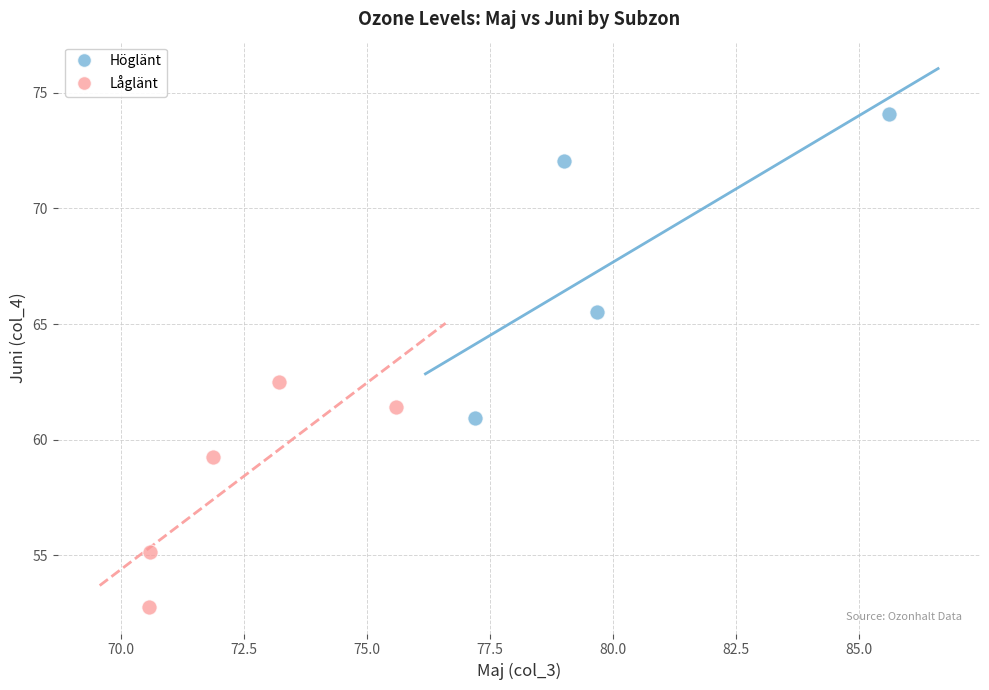

Which series contains the highest Y value?

Höglänt